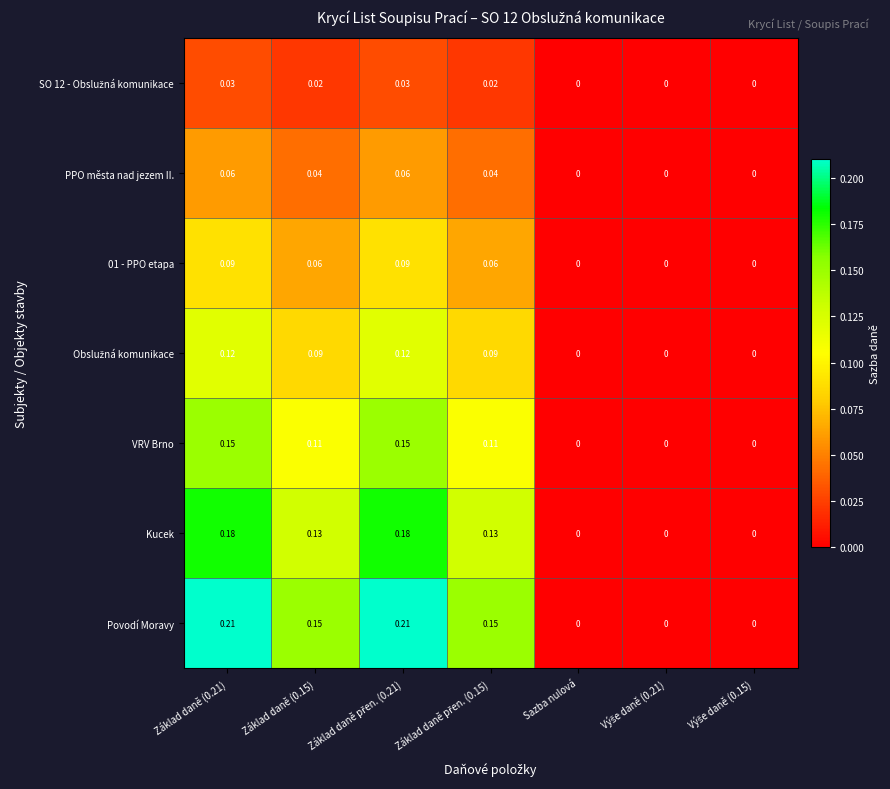

Between Základ daně (0.21) and Základ daně (0.15), which series saw the biggest shift?

Povodí Moravy